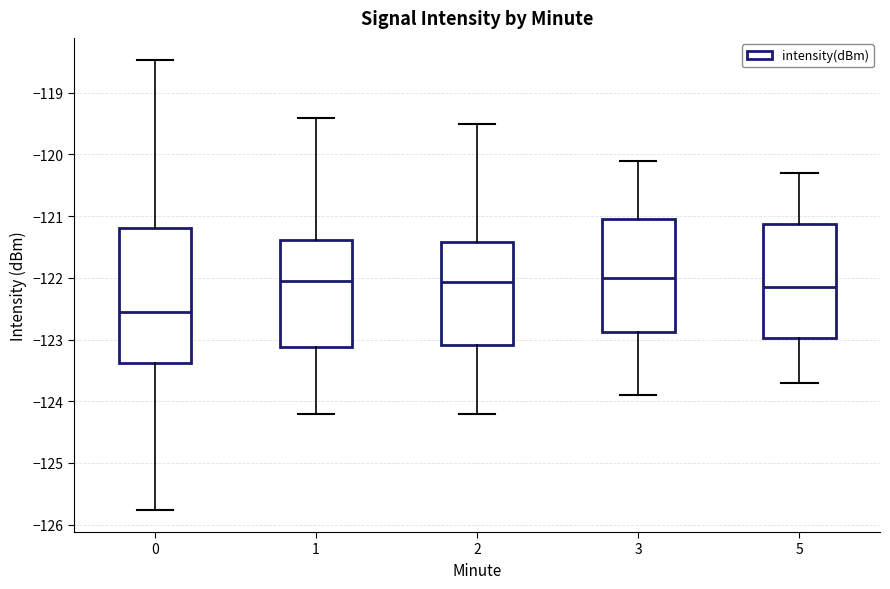

Reading left to right, read every box against the y-axis: the position of its median line, the range the box covers, and the ends of its whiskers. The values are not printed on the chart, so give them approximately, as read against the axis.

0: median -122.5, box -123.4 to -121.2, whiskers -125.8 to -118.5
1: median -122.0, box -123.1 to -121.4, whiskers -124.2 to -119.4
2: median -122.1, box -123.1 to -121.4, whiskers -124.2 to -119.5
3: median -122.0, box -122.9 to -121.0, whiskers -123.9 to -120.1
5: median -122.1, box -123.0 to -121.1, whiskers -123.7 to -120.3